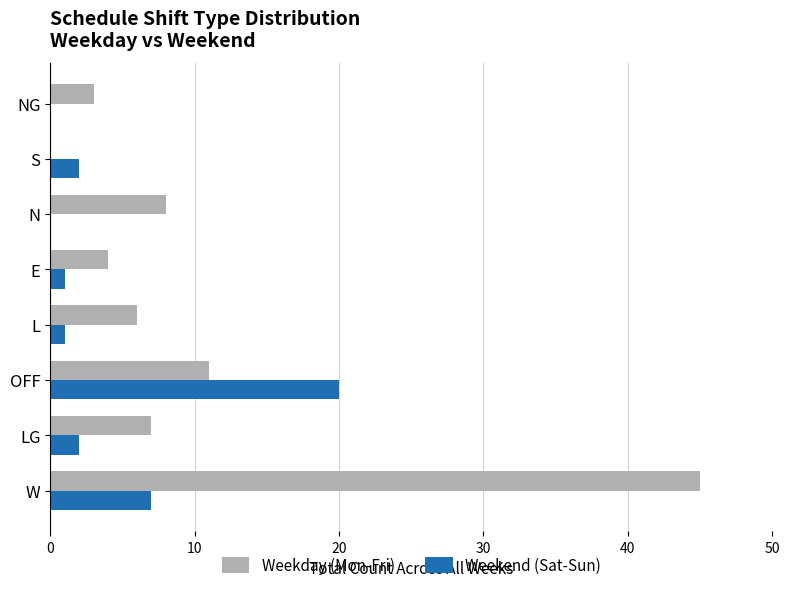

What is the highest value of the Weekday (Mon-Fri) series?

45